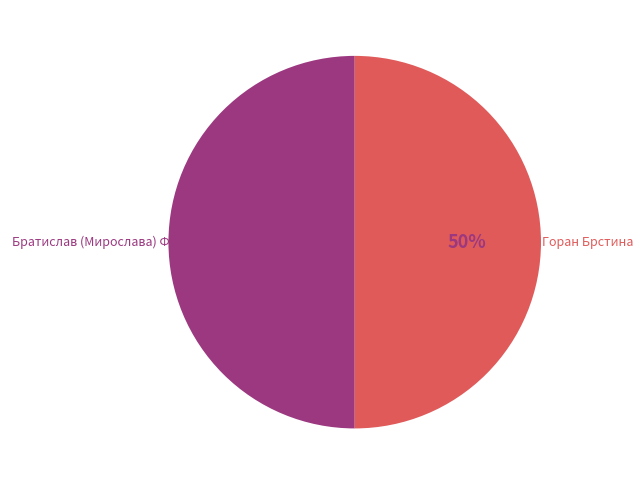

To the nearest percent, what is the average slice percentage?

50%